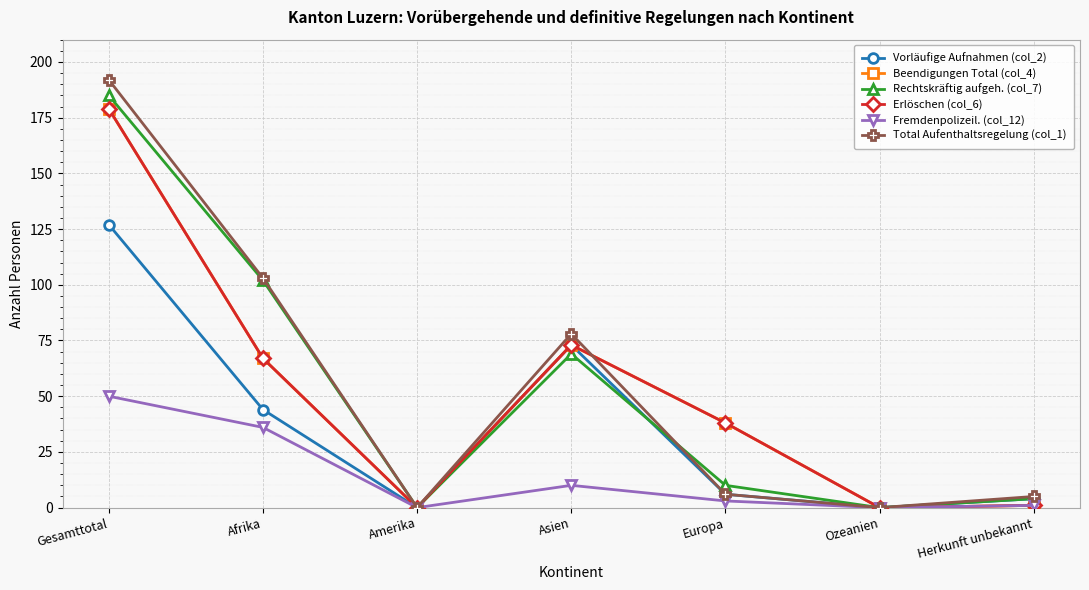

What are all the series names shown in the legend?

Vorläufige Aufnahmen (col_2), Beendigungen Total (col_4), Rechtskräftig aufgeh. (col_7), Erlöschen (col_6), Fremdenpolizeil. (col_12), Total Aufenthaltsregelung (col_1)